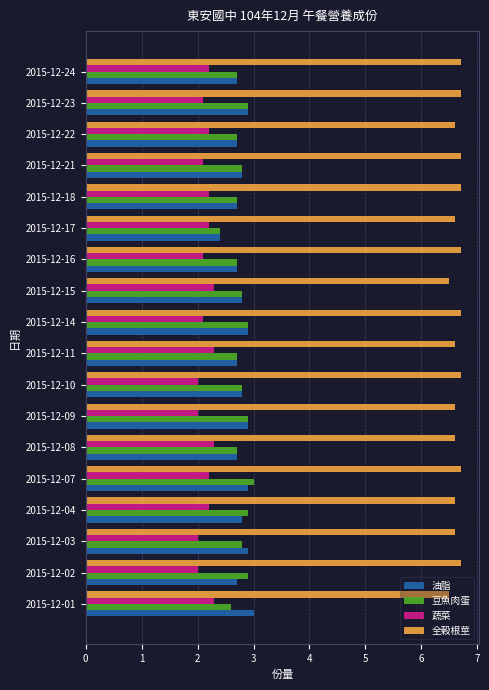

The value of 全榖根莖 at 2015-12-17 is 1.5. True or false?

False